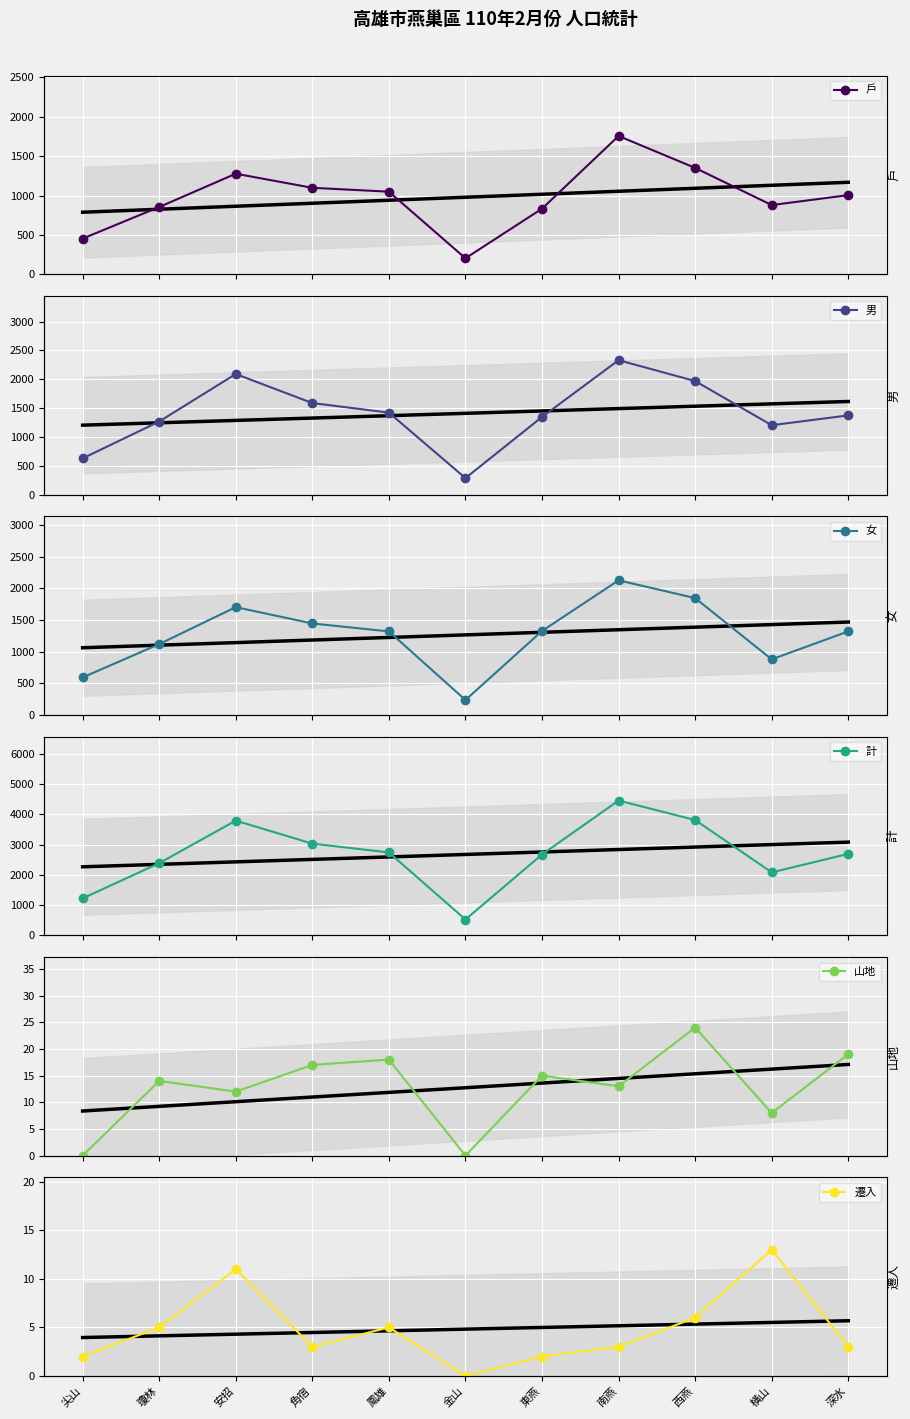

The 山地 series shows 18 at 鳳雄. True or false?

True